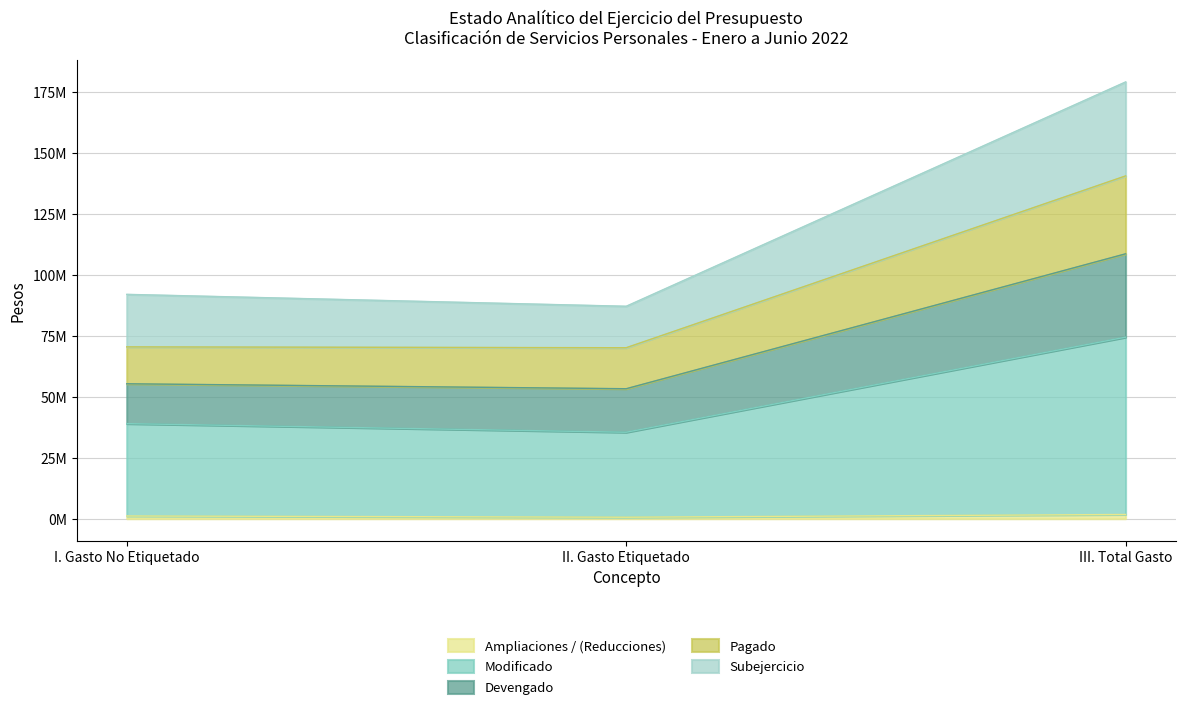

What is the label of the 3rd point from the left?

III. Total Gasto